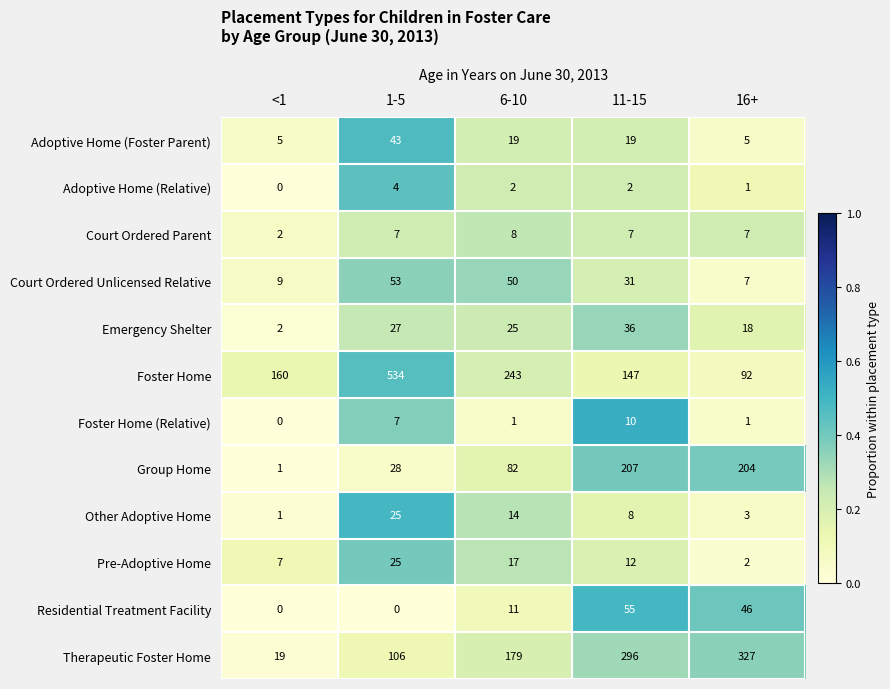

At which label does Court Ordered Parent reach its minimum?

<1